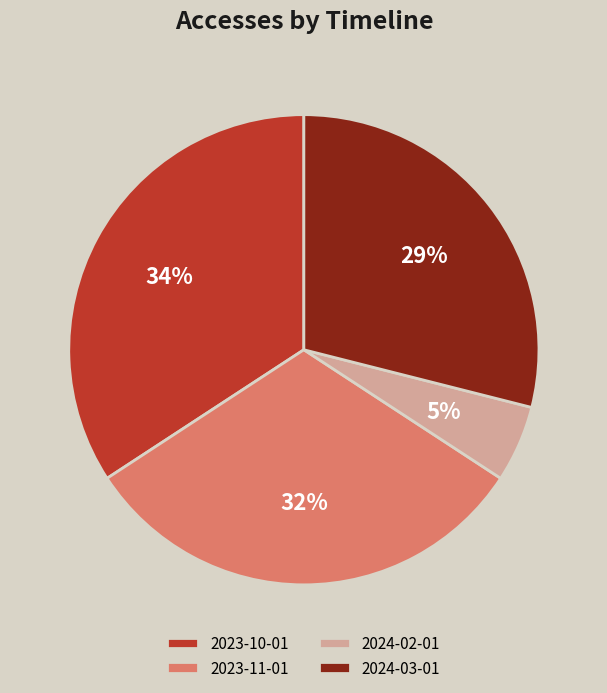

Which category has the biggest portion of the pie?

2023-10-01